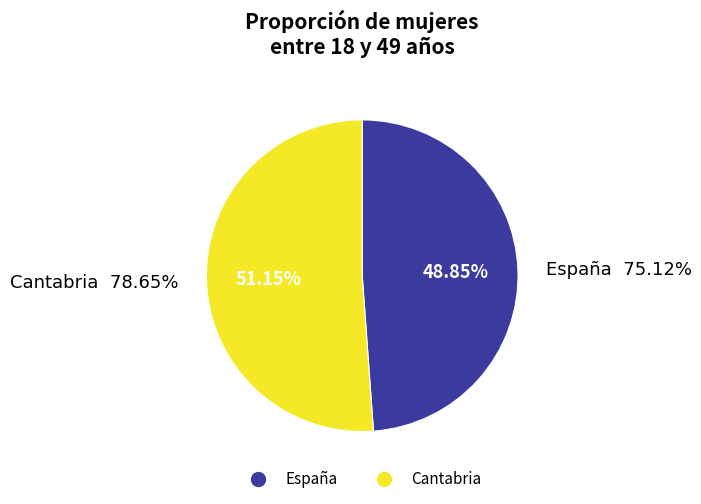

True or false: Cantabria accounts for 39% of the total.

False